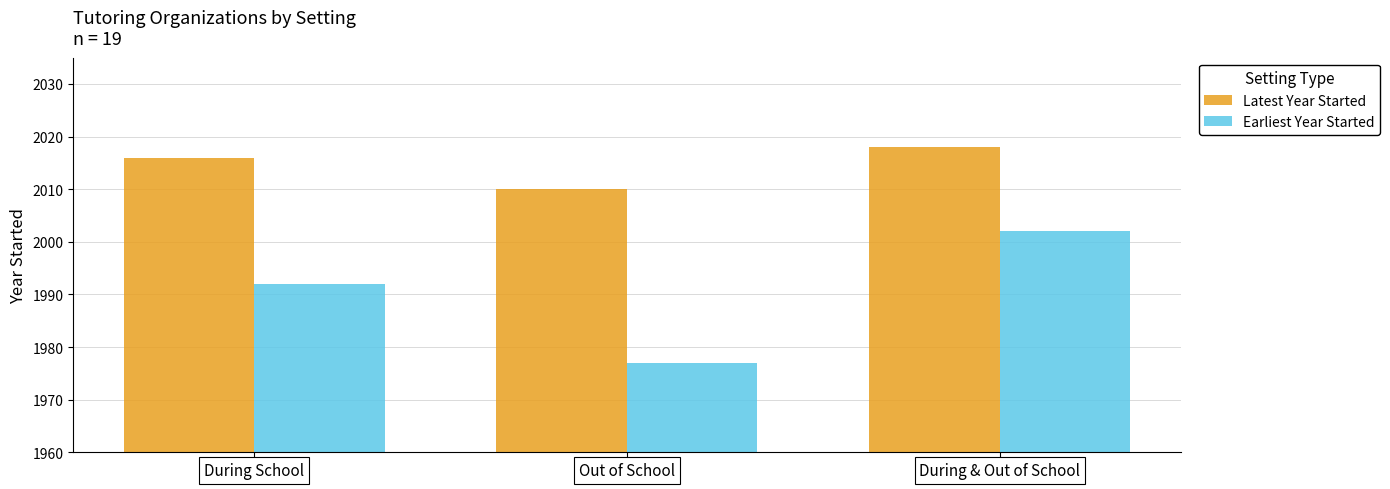

What is the maximum value for Latest Year Started?

2018